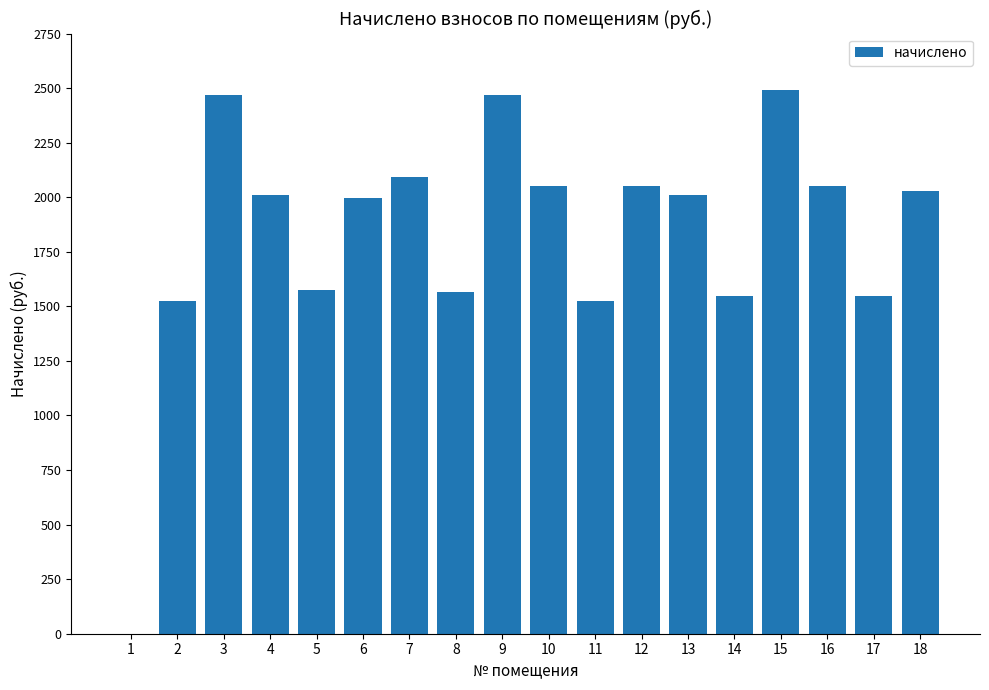

Approximately how many times larger is the value at 11 compared to 8?

1.0